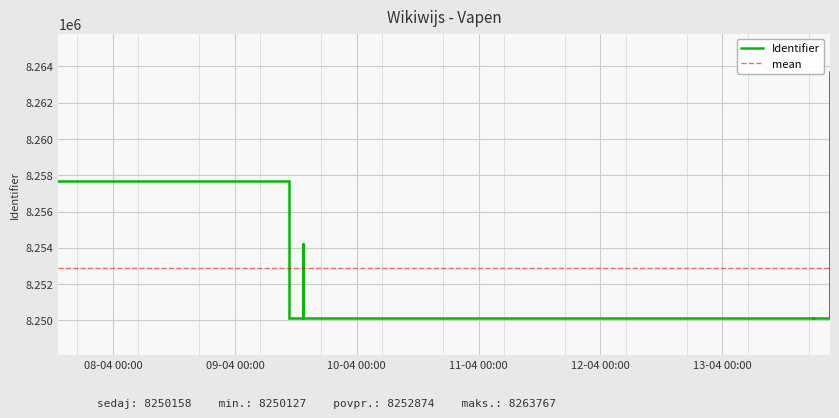

What is the maximum value shown in the chart?

8263767